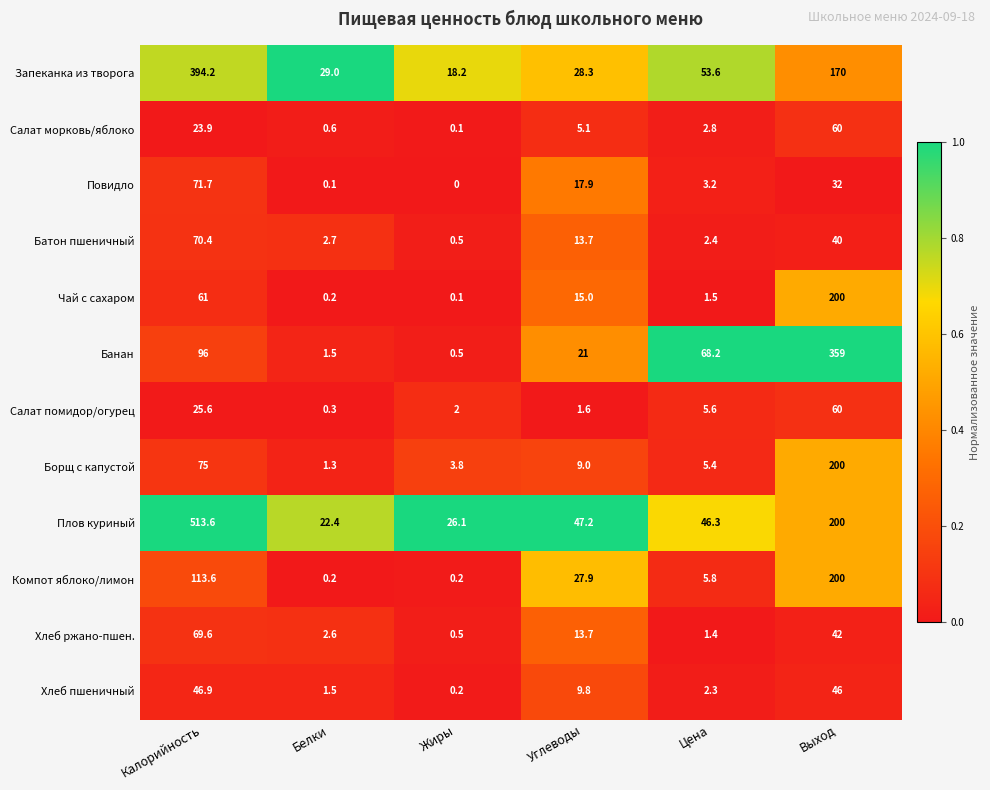

At which category does the chart reach its peak across all series?

Калорийность